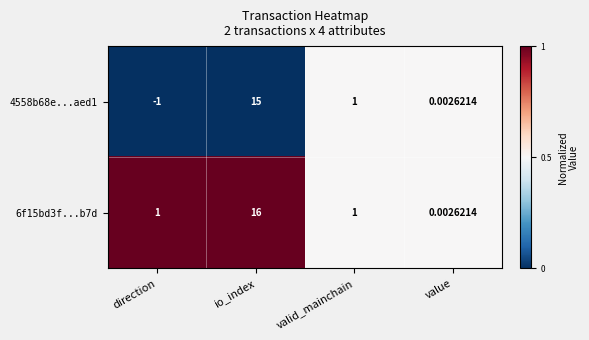

Which label corresponds to the largest value in the chart?

io_index